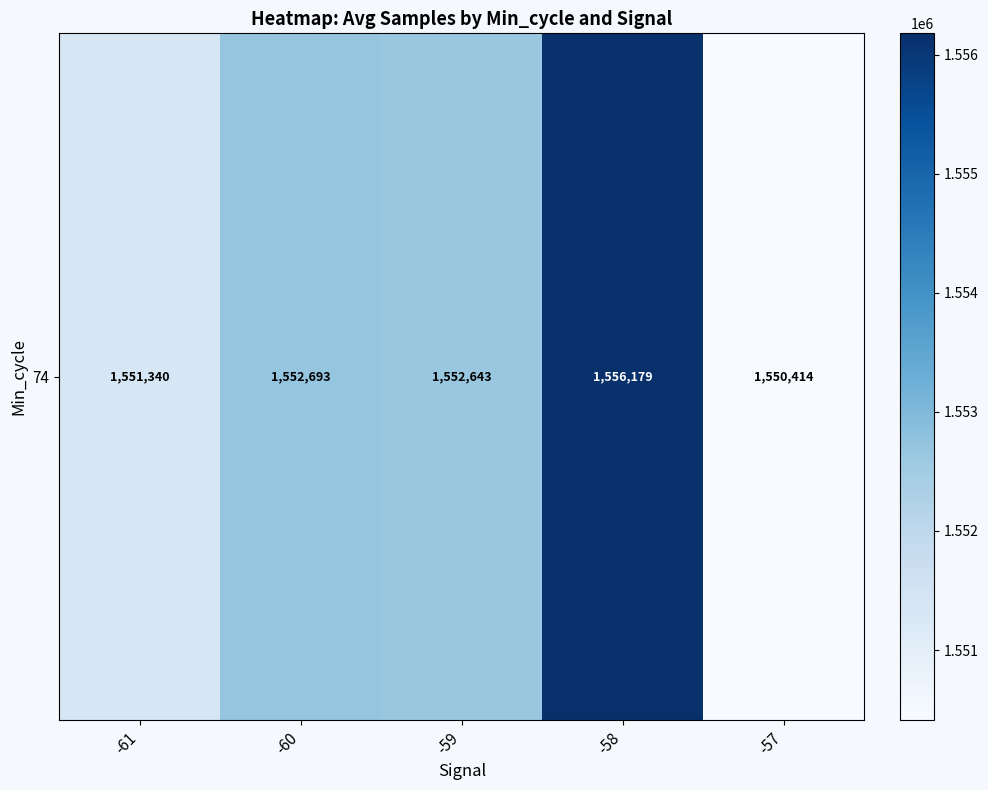

Where does the data first go above 1552643?

-60